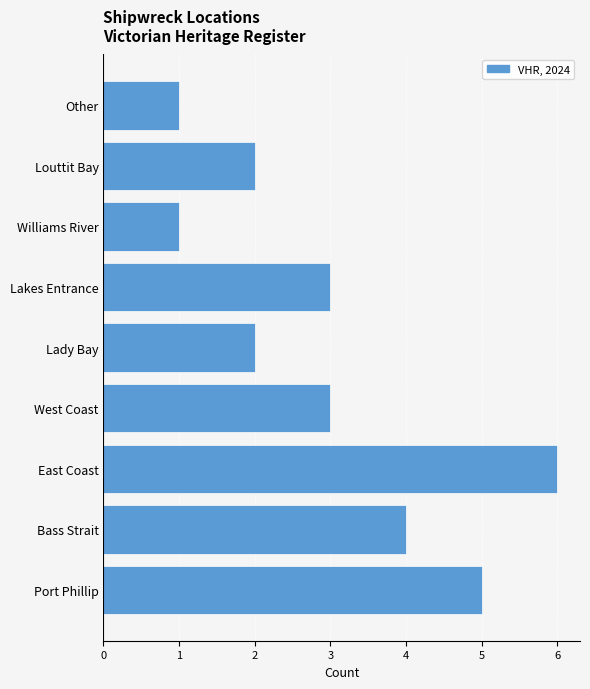

Reading bottom to top, what are all the values shown in this chart?

5	4	6	3	2	3	1	2	1